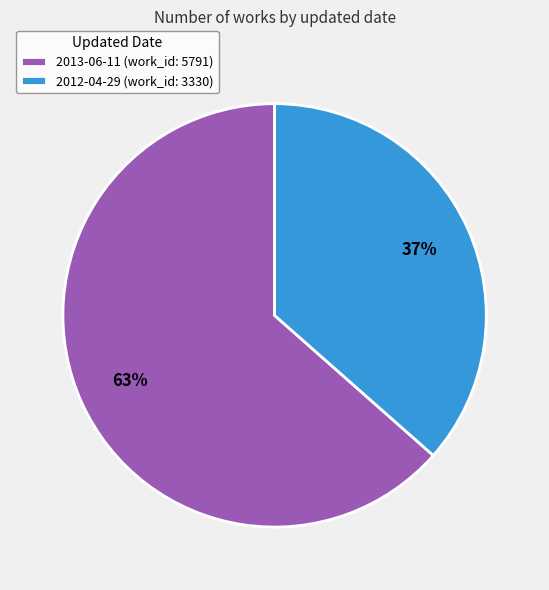

How many segments does this pie chart have?

2